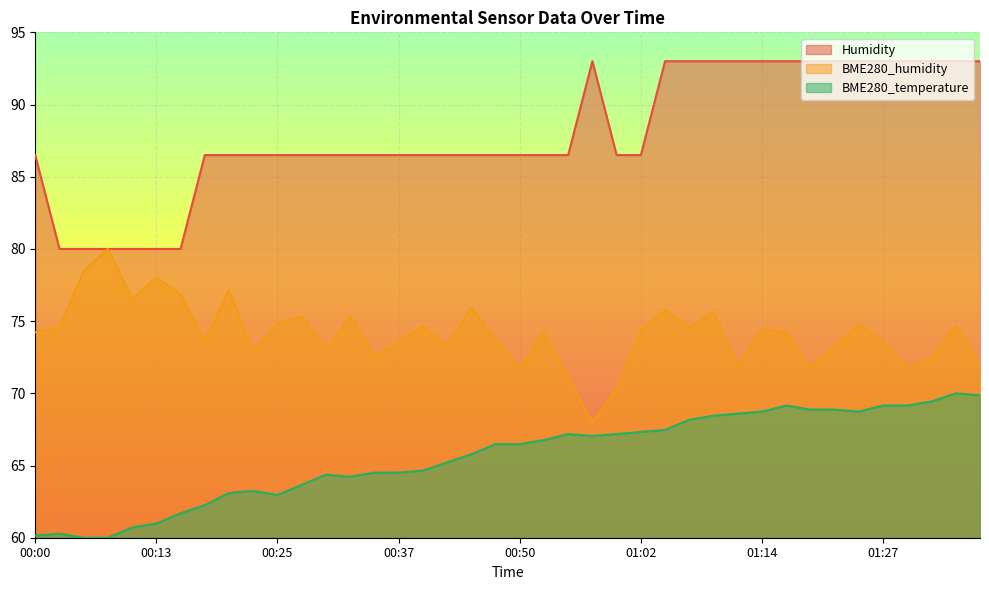

True or false: BME280_temperature and Humidity intersect in this chart.

False